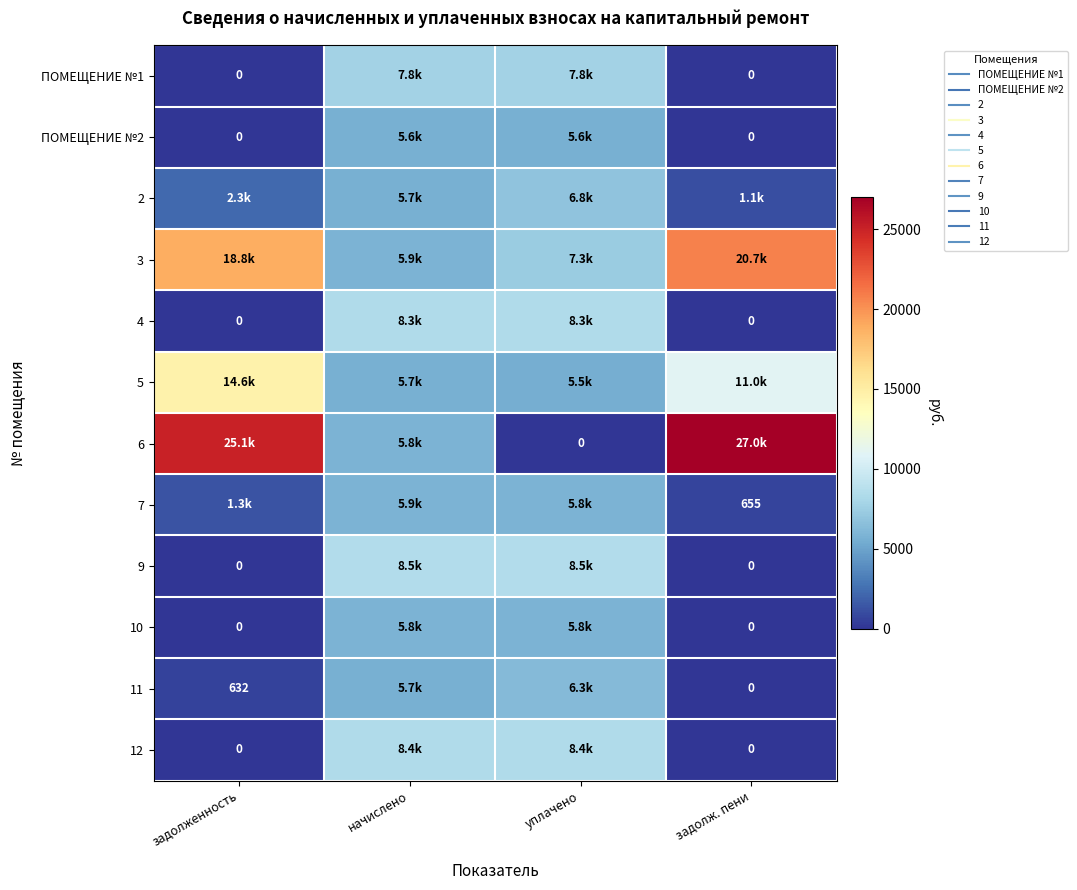

What is the difference between the second highest and minimum values in the 2 series?

4610.5